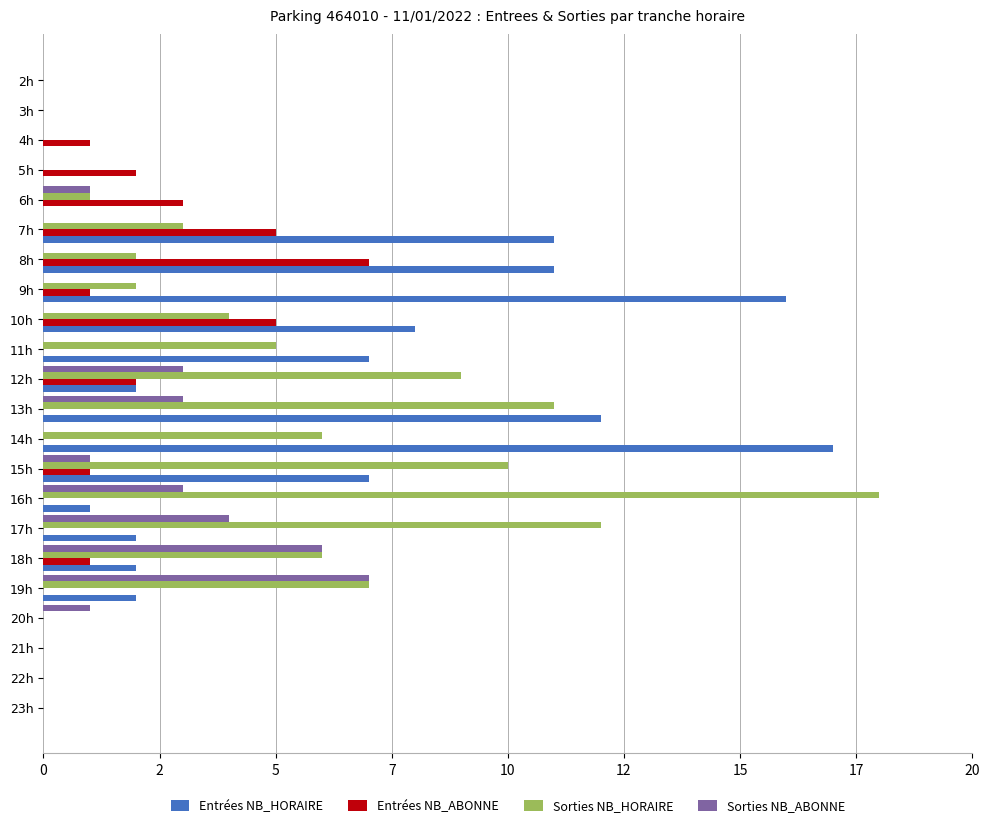

What are all the series names shown in the legend?

Entrées NB_HORAIRE, Entrées NB_ABONNE, Sorties NB_HORAIRE, Sorties NB_ABONNE